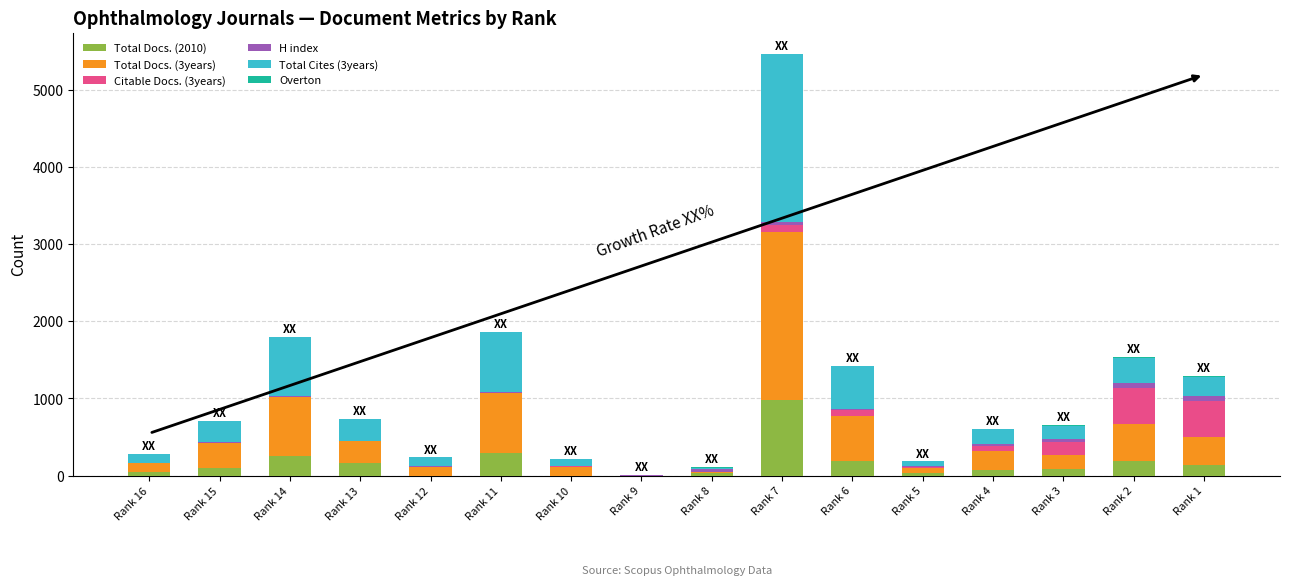

The value of Total Docs. (2010) at Rank 2 is 189. True or false?

True